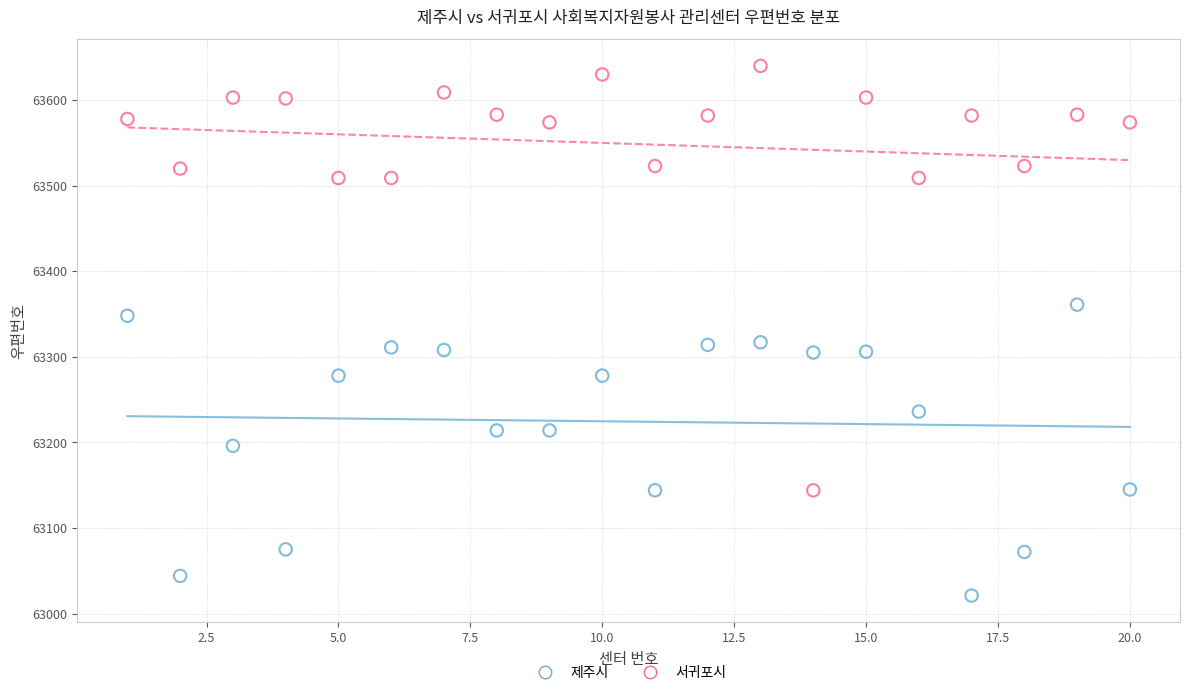

In the 서귀포시 series, what Y value is closest to 63392?

63509